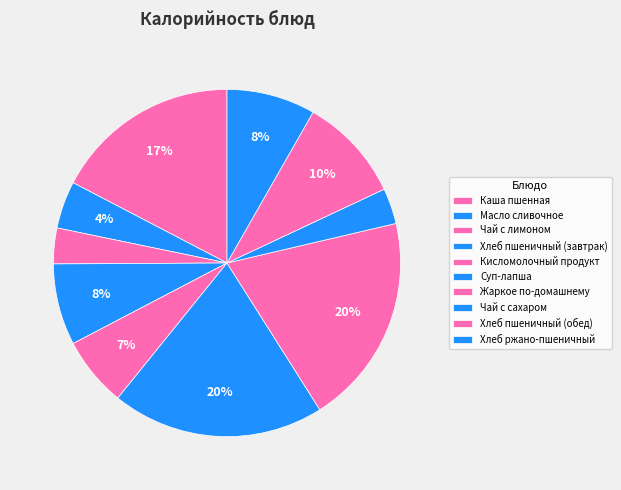

Does Жаркое по-домашнему represent more than half of the total?

No